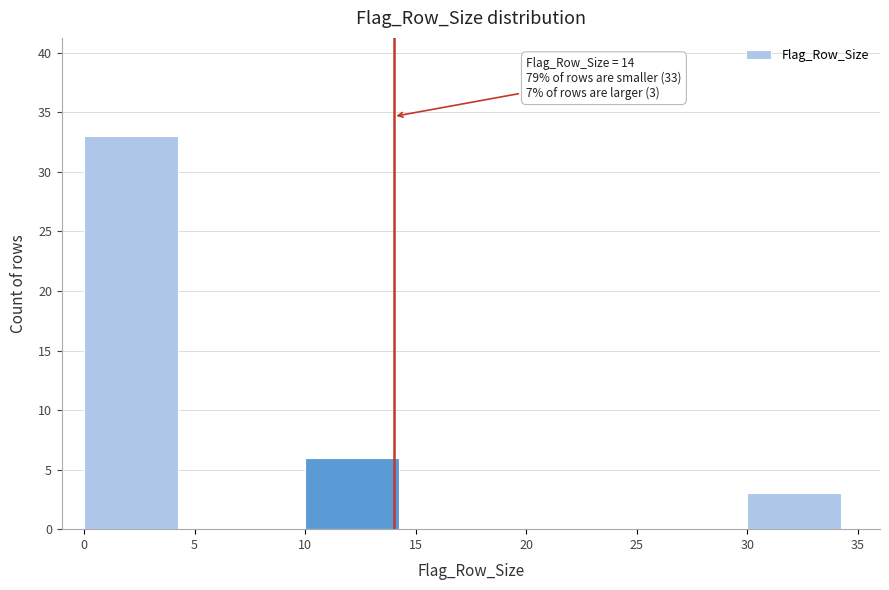

Which range on the x-axis has the tallest bar?

0 to 5